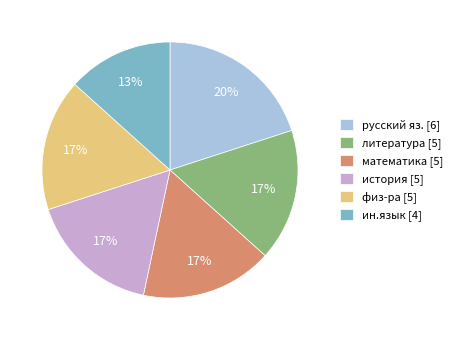

What is the ratio of the value at физ-ра [5] to the value at русский яз. [6]?

0.8